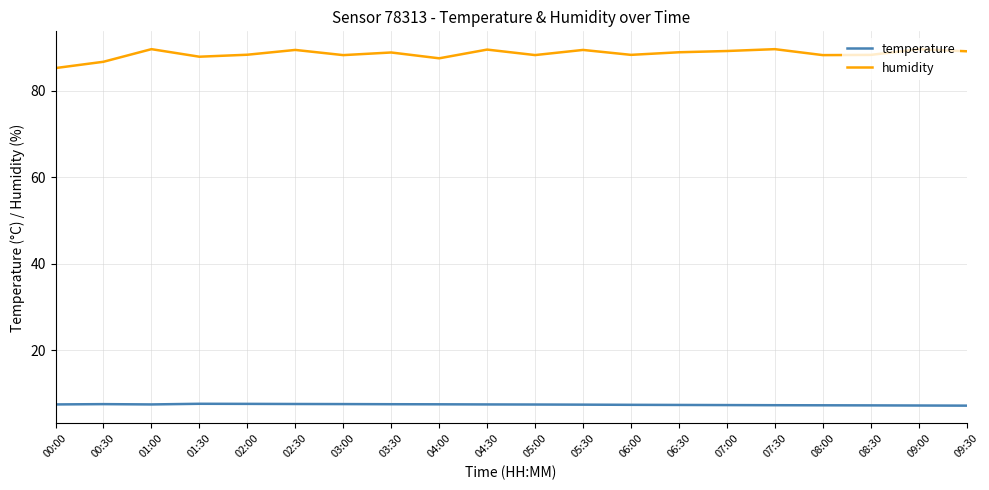

What is the sum of all temperature values?

147.1